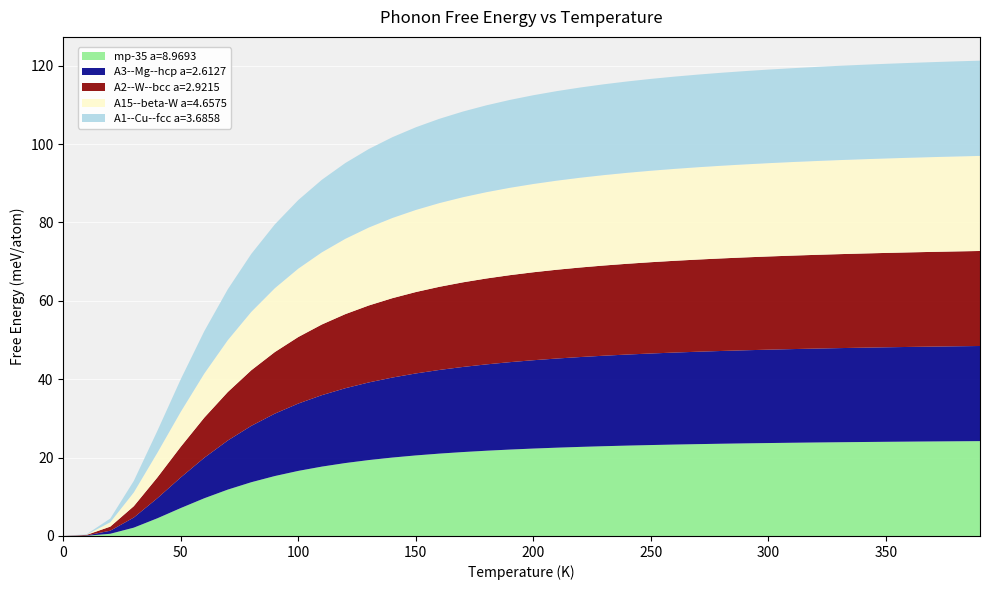

Reading right to left, what are all the values shown in this chart?

A1--Cu--fcc a=3.6858: 390.0=24.3	380.0=24.3	370.0=24.2	360.0=24.2	350.0=24.2	340.0=24.1	330.0=24.1	320.0=24.0	310.0=23.9	300.0=23.9	290.0=23.8	280.0=23.7	270.0=23.6	260.0=23.5	250.0=23.4	240.0=23.3	230.0=23.2	220.0=23.0	210.0=22.8	200.0=22.7	190.0=22.4	180.0=22.2	170.0=21.9	160.0=21.5	150.0=21.1	140.0=20.6	130.0=20.0	120.0=19.3	110.0=18.5	100.0=17.5	90.0=16.3	80.0=14.8	70.0=13.0	60.0=10.8	50.0=8.3	40.0=5.6	30.0=2.9	20.0=1.0	10.0=0.1	0.0=0.0
A15--beta-W a=4.6575: 390.0=24.3	380.0=24.2	370.0=24.2	360.0=24.1	350.0=24.1	340.0=24.0	330.0=24.0	320.0=23.9	310.0=23.9	300.0=23.8	290.0=23.7	280.0=23.6	270.0=23.6	260.0=23.4	250.0=23.3	240.0=23.2	230.0=23.1	220.0=22.9	210.0=22.7	200.0=22.5	190.0=22.3	180.0=22.0	170.0=21.7	160.0=21.4	150.0=20.9	140.0=20.5	130.0=19.9	120.0=19.2	110.0=18.4	100.0=17.4	90.0=16.3	80.0=14.9	70.0=13.2	60.0=11.2	50.0=8.9	40.0=6.3	30.0=3.5	20.0=1.1	10.0=0.1	0.0=0.0
A2--W--bcc a=2.9215: 390.0=24.2	380.0=24.2	370.0=24.2	360.0=24.1	350.0=24.1	340.0=24.0	330.0=24.0	320.0=23.9	310.0=23.8	300.0=23.8	290.0=23.7	280.0=23.6	270.0=23.5	260.0=23.4	250.0=23.3	240.0=23.2	230.0=23.0	220.0=22.8	210.0=22.7	200.0=22.4	190.0=22.2	180.0=21.9	170.0=21.6	160.0=21.2	150.0=20.8	140.0=20.3	130.0=19.6	120.0=18.9	110.0=18.0	100.0=17.0	90.0=15.7	80.0=14.2	70.0=12.4	60.0=10.2	50.0=7.8	40.0=5.3	30.0=2.9	20.0=1.0	10.0=0.1	0.0=0.0
A3--Mg--hcp a=2.6127: 390.0=24.3	380.0=24.2	370.0=24.2	360.0=24.2	350.0=24.1	340.0=24.1	330.0=24.0	320.0=24.0	310.0=23.9	300.0=23.8	290.0=23.8	280.0=23.7	270.0=23.6	260.0=23.5	250.0=23.4	240.0=23.2	230.0=23.1	220.0=22.9	210.0=22.7	200.0=22.5	190.0=22.3	180.0=22.0	170.0=21.7	160.0=21.3	150.0=20.9	140.0=20.4	130.0=19.8	120.0=19.1	110.0=18.2	100.0=17.2	90.0=15.9	80.0=14.4	70.0=12.5	60.0=10.3	50.0=7.8	40.0=5.1	30.0=2.6	20.0=0.8	10.0=0.1	0.0=0.0
mp-35 a=8.9693: 390.0=24.2	380.0=24.2	370.0=24.1	360.0=24.1	350.0=24.0	340.0=24.0	330.0=23.9	320.0=23.9	310.0=23.8	300.0=23.7	290.0=23.6	280.0=23.5	270.0=23.4	260.0=23.3	250.0=23.2	240.0=23.1	230.0=22.9	220.0=22.7	210.0=22.5	200.0=22.3	190.0=22.0	180.0=21.8	170.0=21.4	160.0=21.0	150.0=20.6	140.0=20.0	130.0=19.4	120.0=18.6	110.0=17.7	100.0=16.6	90.0=15.3	80.0=13.7	70.0=11.8	60.0=9.6	50.0=7.1	40.0=4.5	30.0=2.1	20.0=0.6	10.0=0.1	0.0=0.0